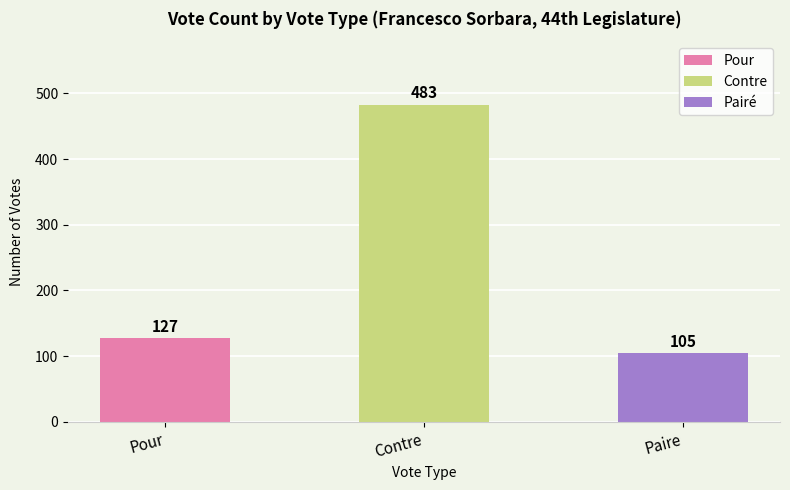

Approximately how many times larger is the value at Pour compared to Contre?

0.3